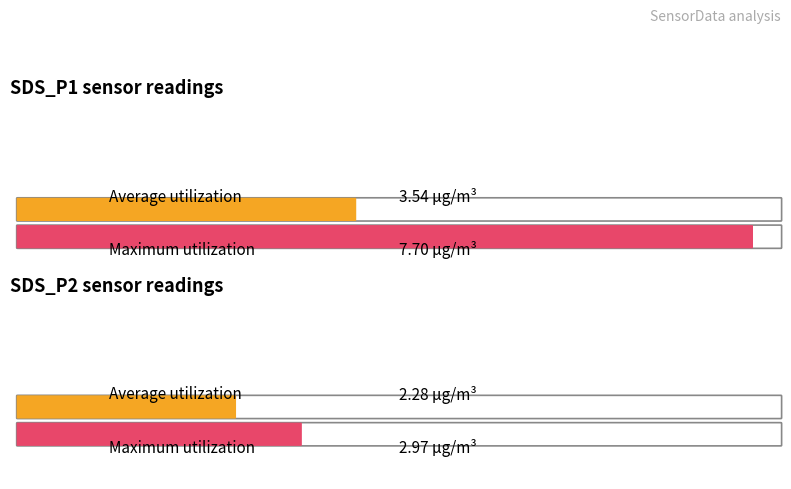

How many bars are there in each group?

2